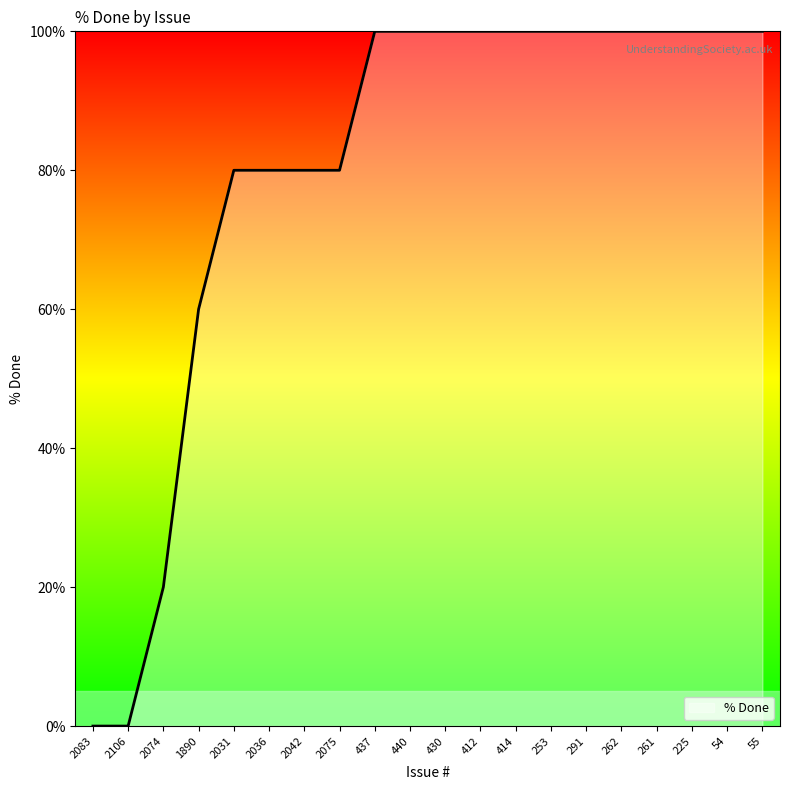

Is this an area chart (filled region under the line)?

No